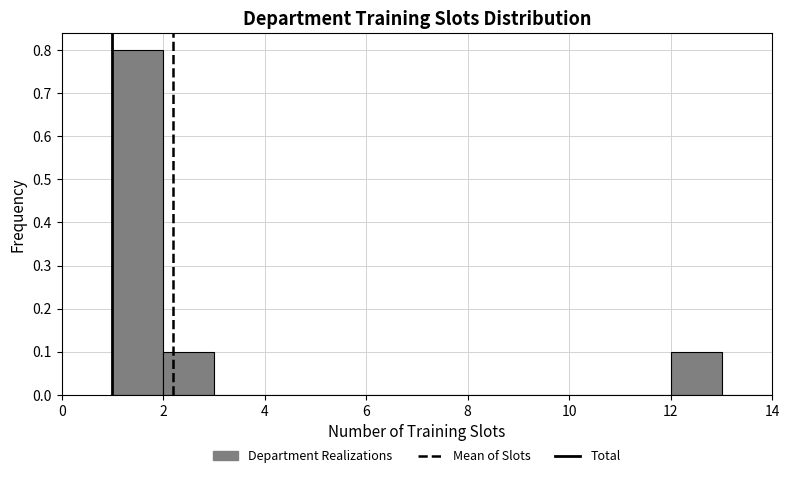

Reading left to right, list every bar in this chart as the range it spans on the x-axis followed by its height. The values are not printed on the chart, so give them approximately, as read against the axis.

1 to 2: 0.8
2 to 3: 0.1
3 to 4: 0
4 to 5: 0
5 to 6: 0
6 to 7: 0
7 to 8: 0
8 to 9: 0
9 to 10: 0
10 to 11: 0
11 to 12: 0
12 to 13: 0.1
13 to 14: 0